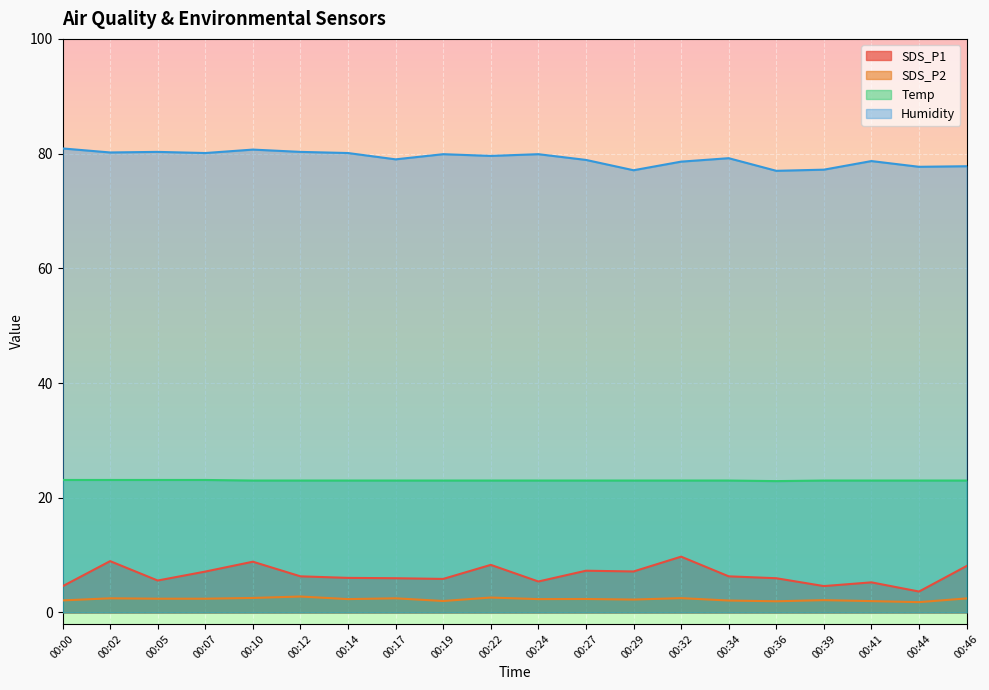

What is the difference between the maximum and minimum values in the SDS_P2 series?

1.0